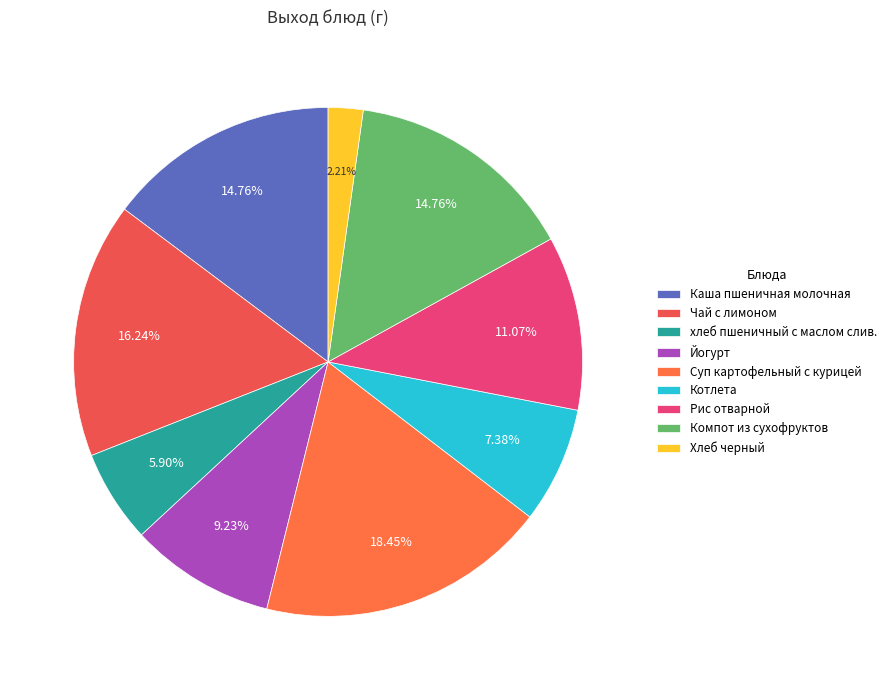

Does any single category account for the majority?

No